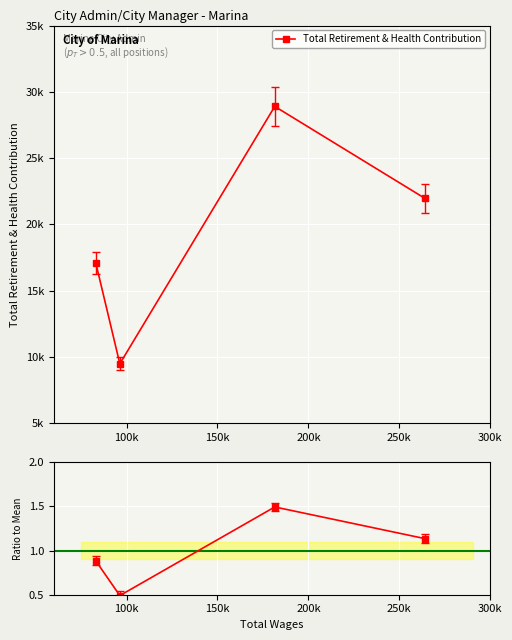

Count the number of categories in the chart.

4